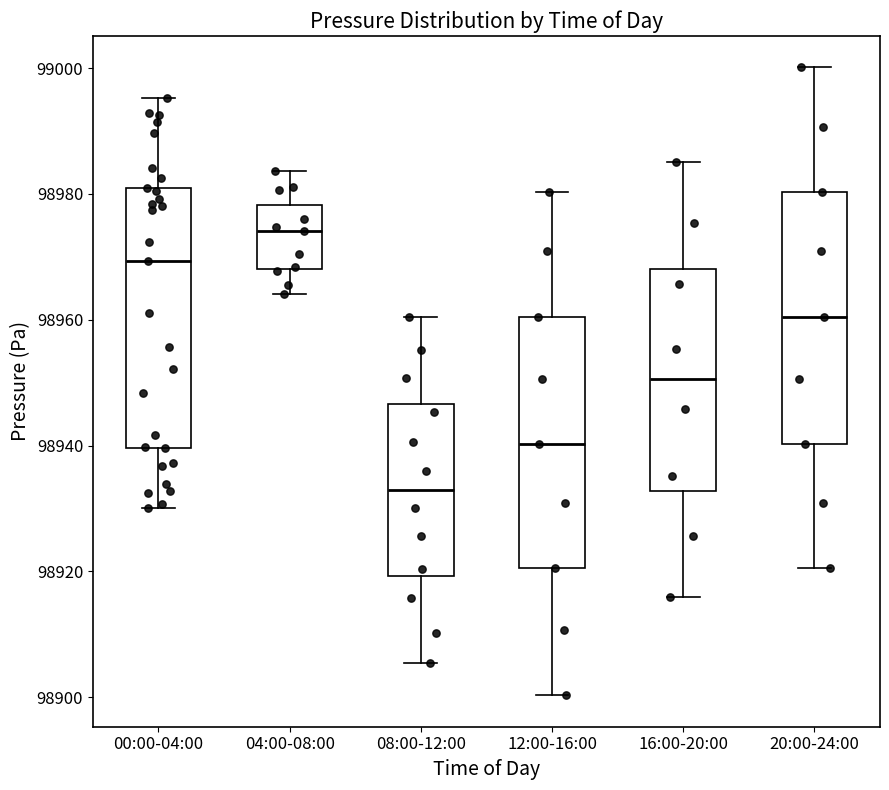

Where is the lower edge of the box for 12:00-16:00 on the y-axis? The values are not printed on the chart, so give them approximately, as read against the axis.

98920